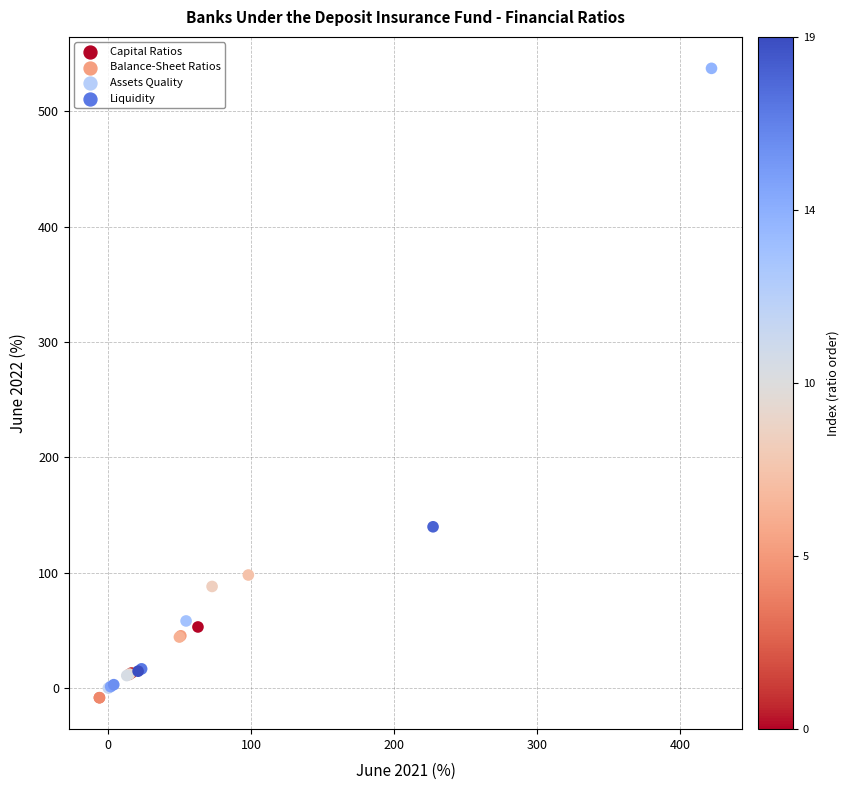

What Y value in the scatter plot is closest to 264?

139.8